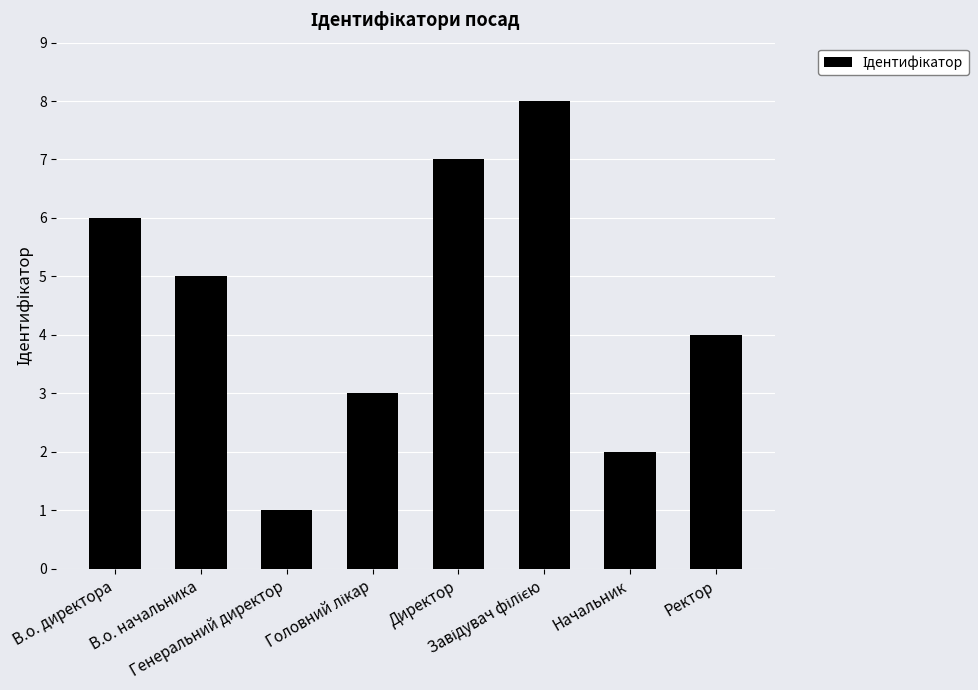

How many values are between 3 and 7?

5